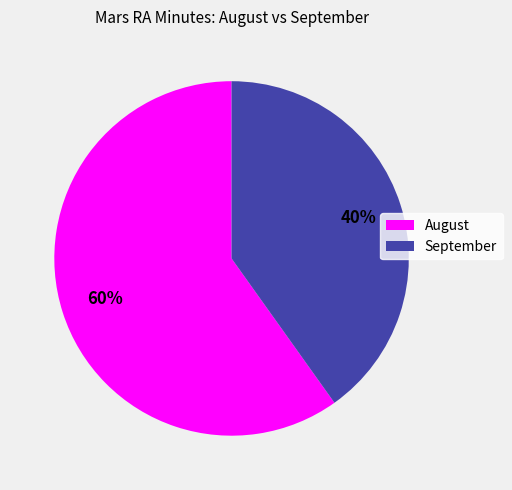

Is there any slice that represents more than half of the pie?

Yes